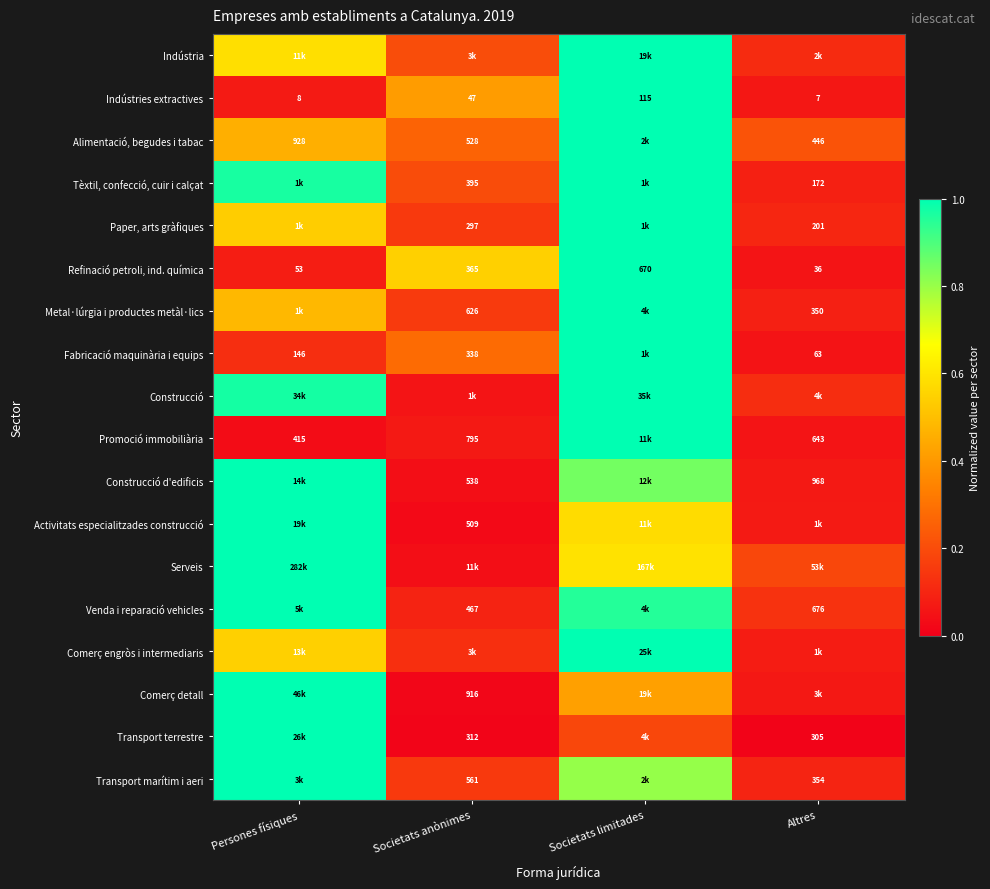

Which category has the lowest value in the Indústries extractives series?

Altres